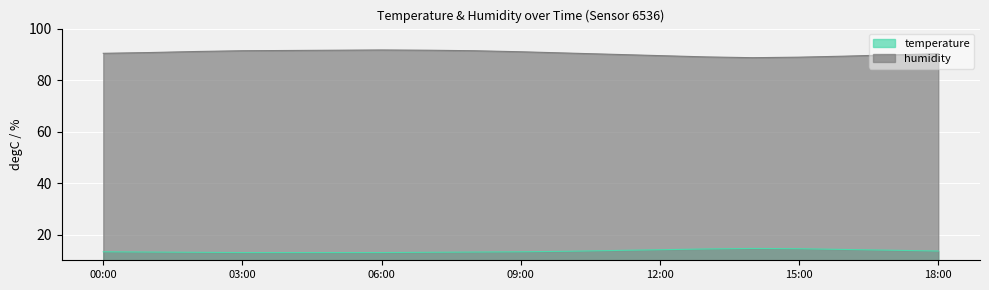

How many data points does each series have?

19